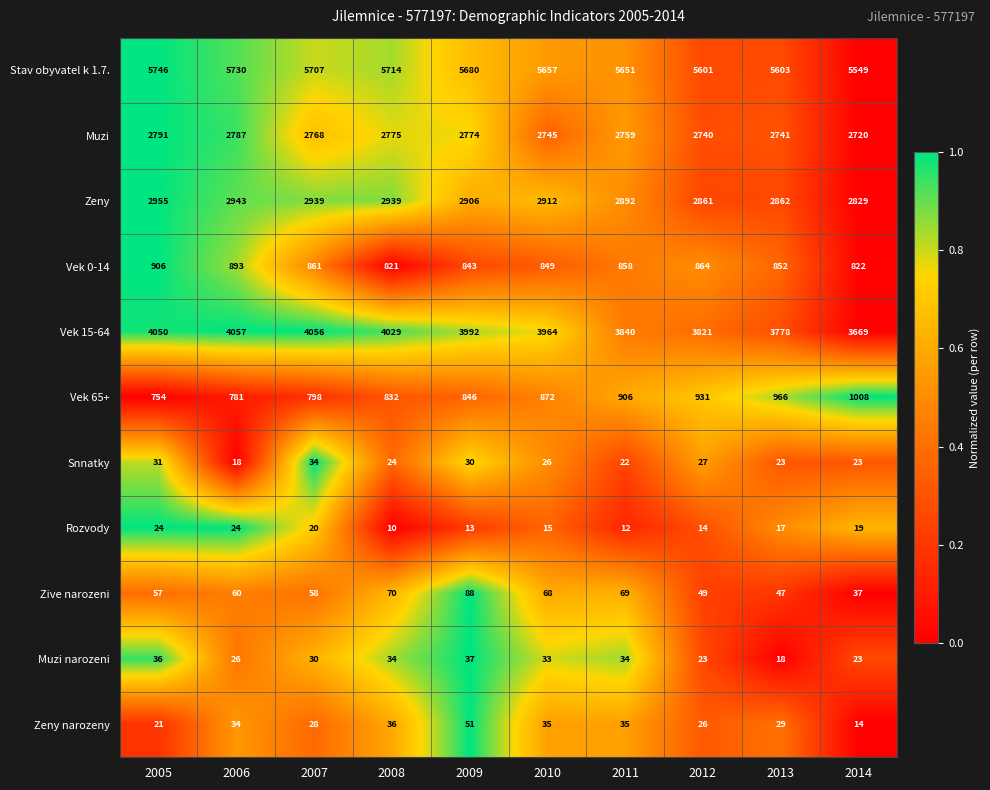

What is the sum of the Vek 65+ values at 2011 and 2014?

1914